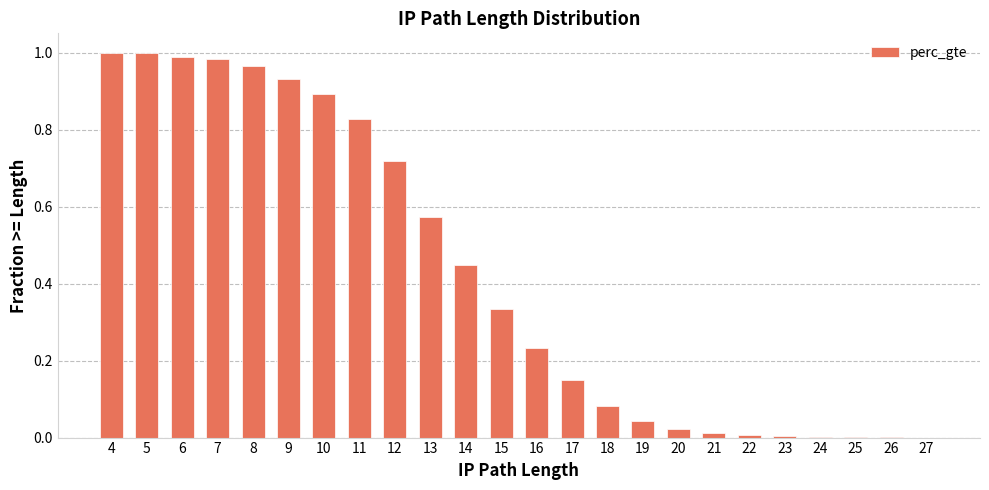

True or false: the data shows 1.0 at 5.

True